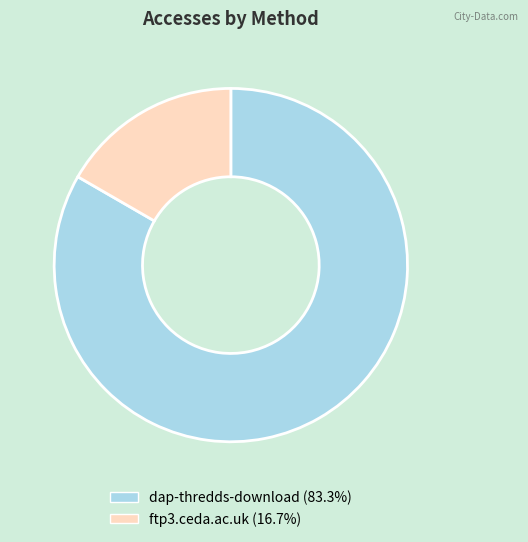

Which slice represents more than half of the pie?

dap-thredds-download